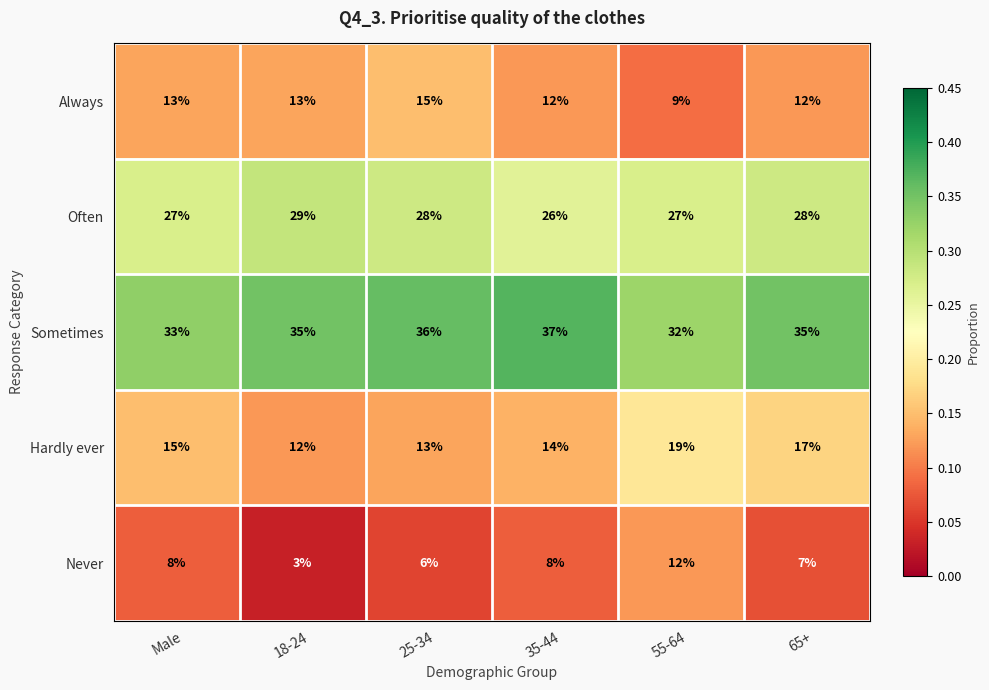

What is the difference between the maximum and minimum values in the Often series?

3